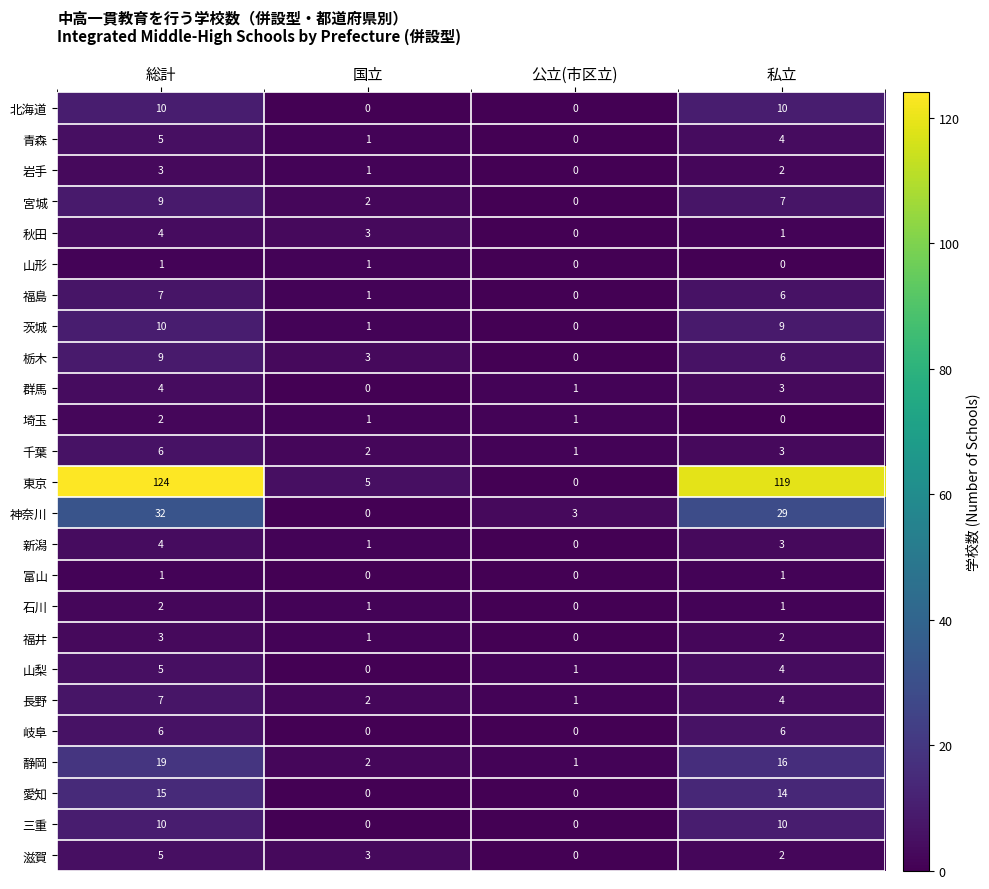

At which category does the chart reach its peak across all series?

総計